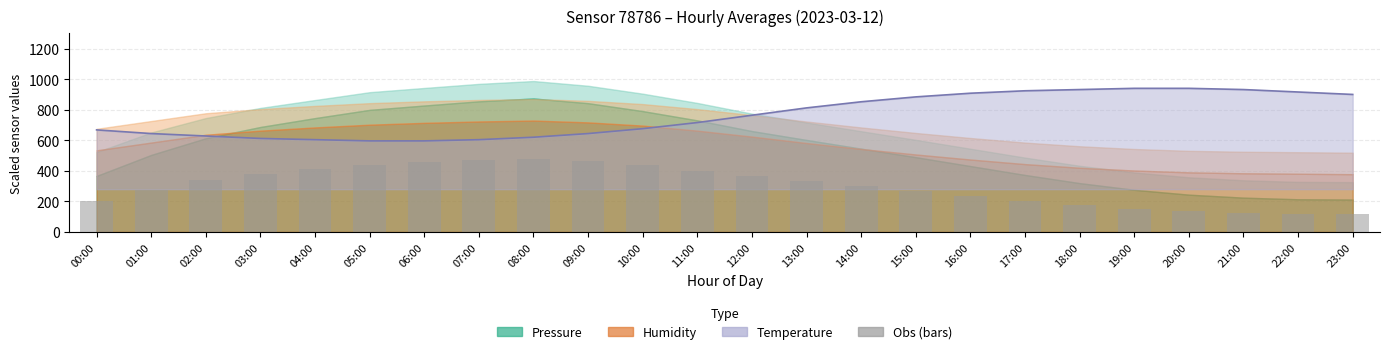

What is the change in value from 13:00 to 15:00?

-62.1